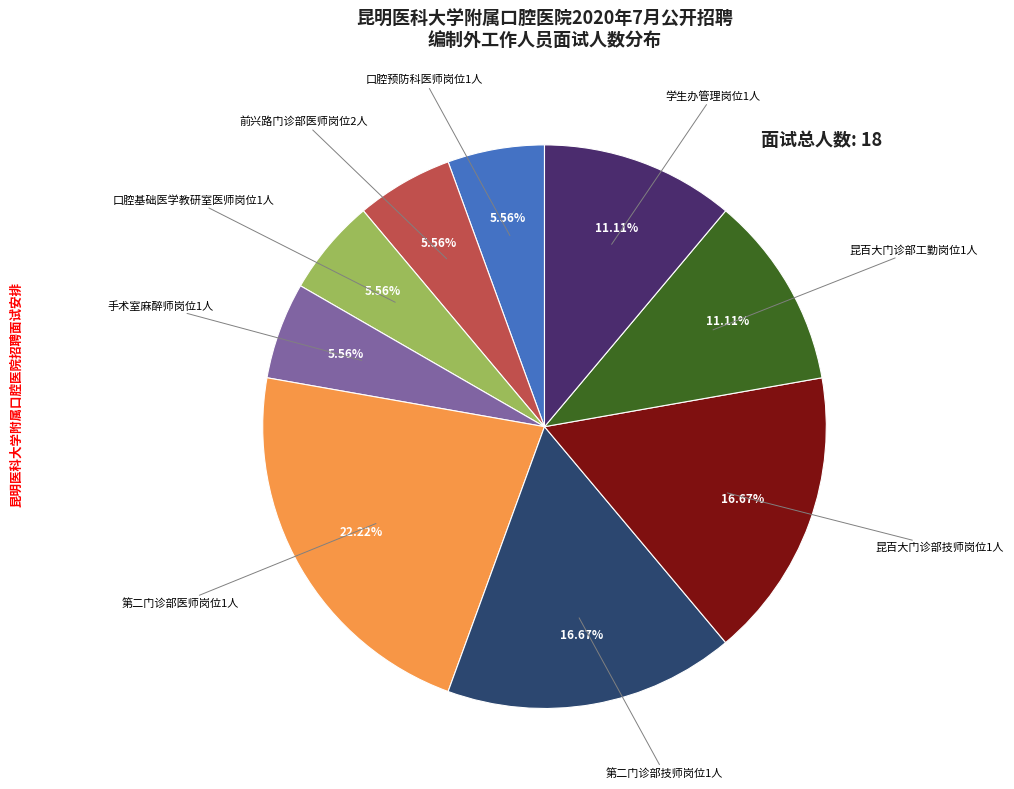

To the nearest percent, what percentage of the pie is 昆百大门诊部工勤岗位1人?

11%